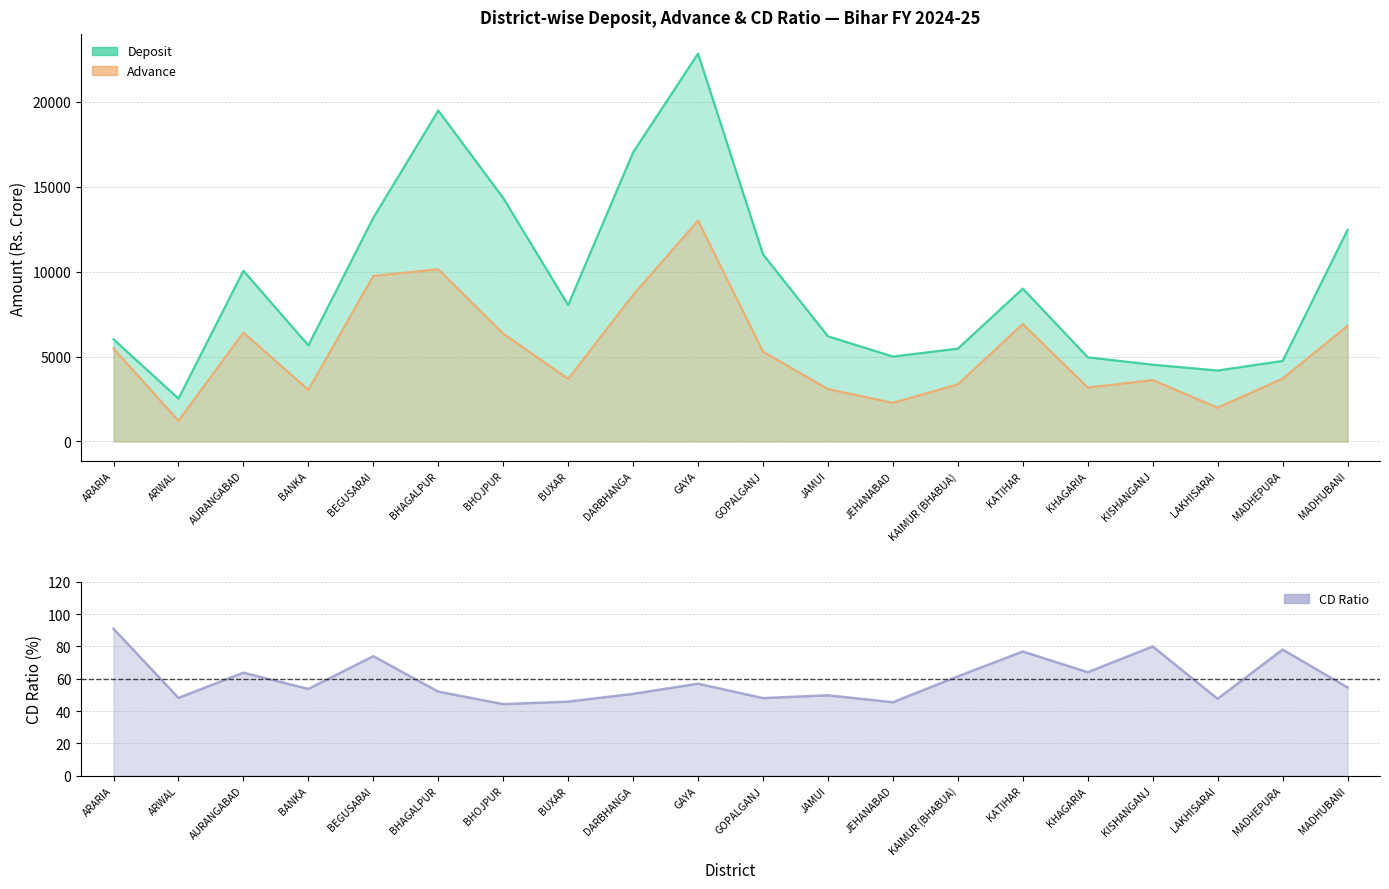

What is the total value across all series at GAYA?

35900.8